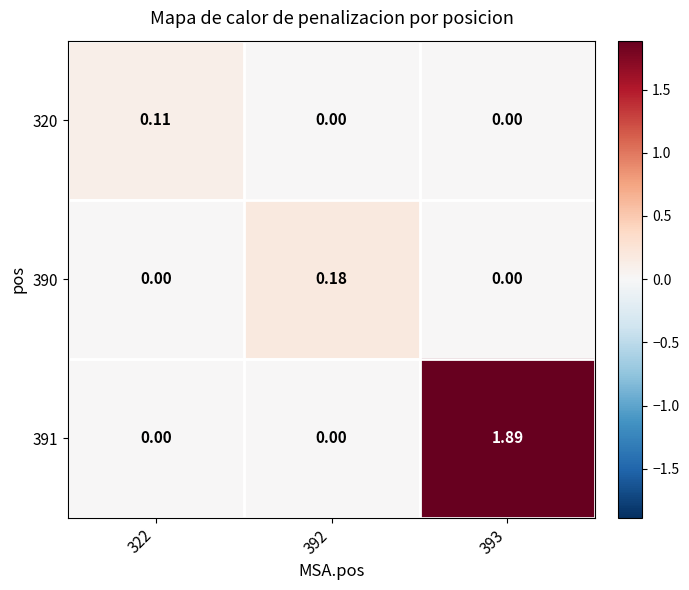

Count the number of categories in the chart.

3